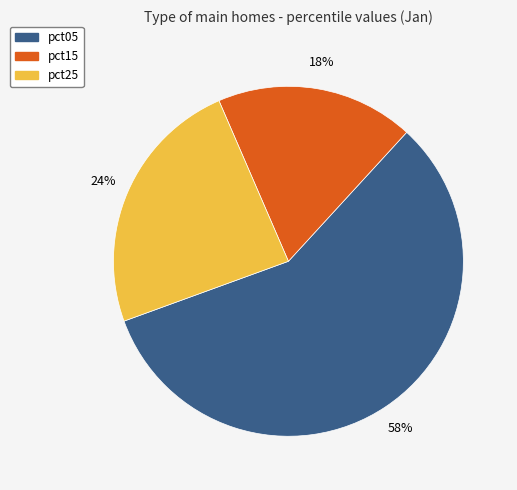

Is pct25 the majority of the pie?

No